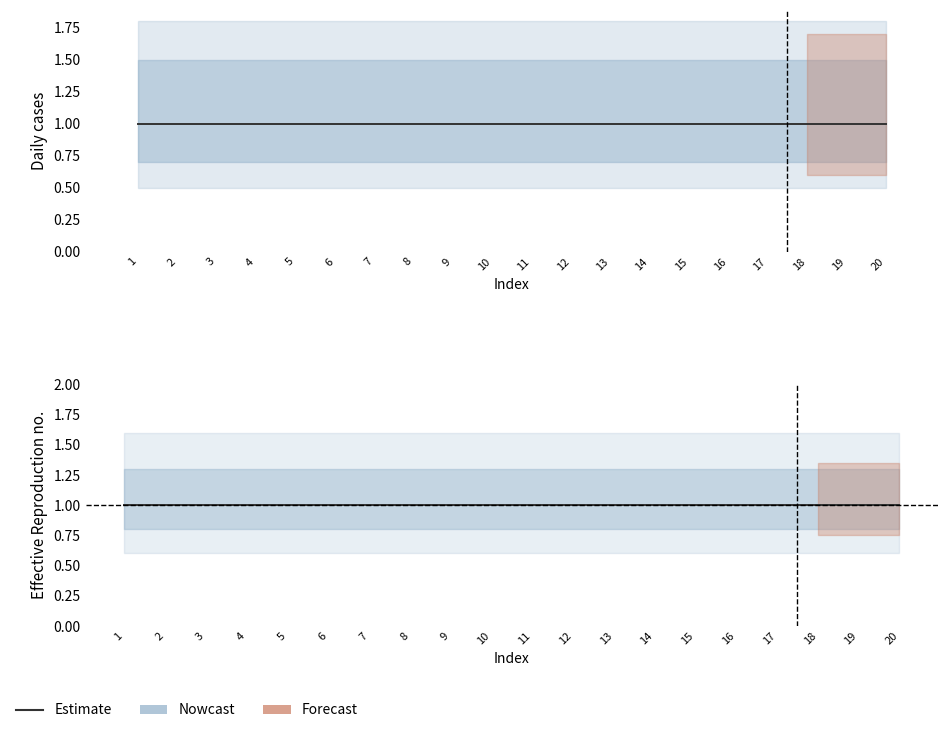

Which has a higher value, 9 or 15?

9